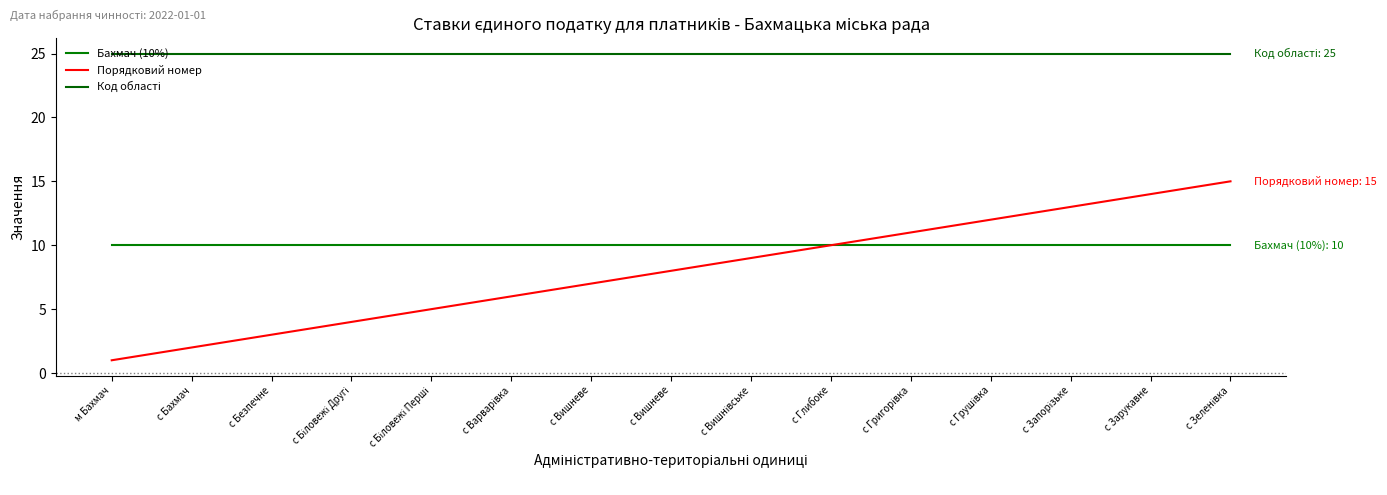

How many lines are shown in the chart?

3